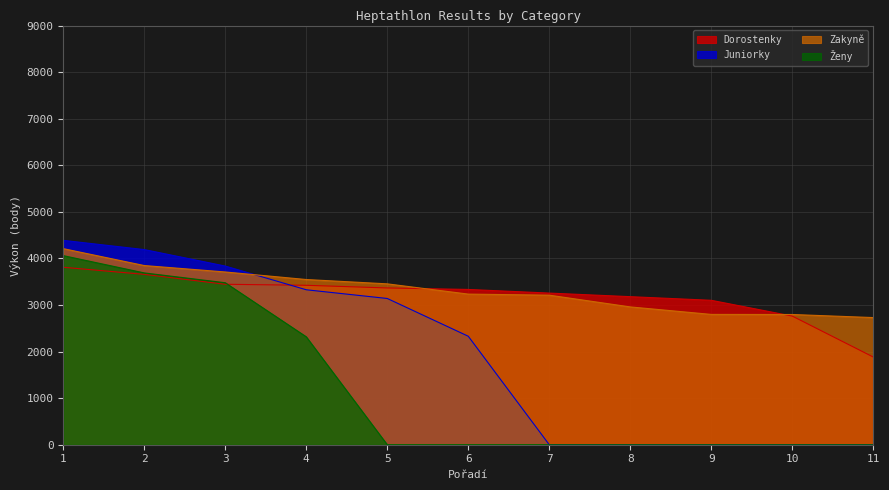

At which category is the sum across all series the highest?

1